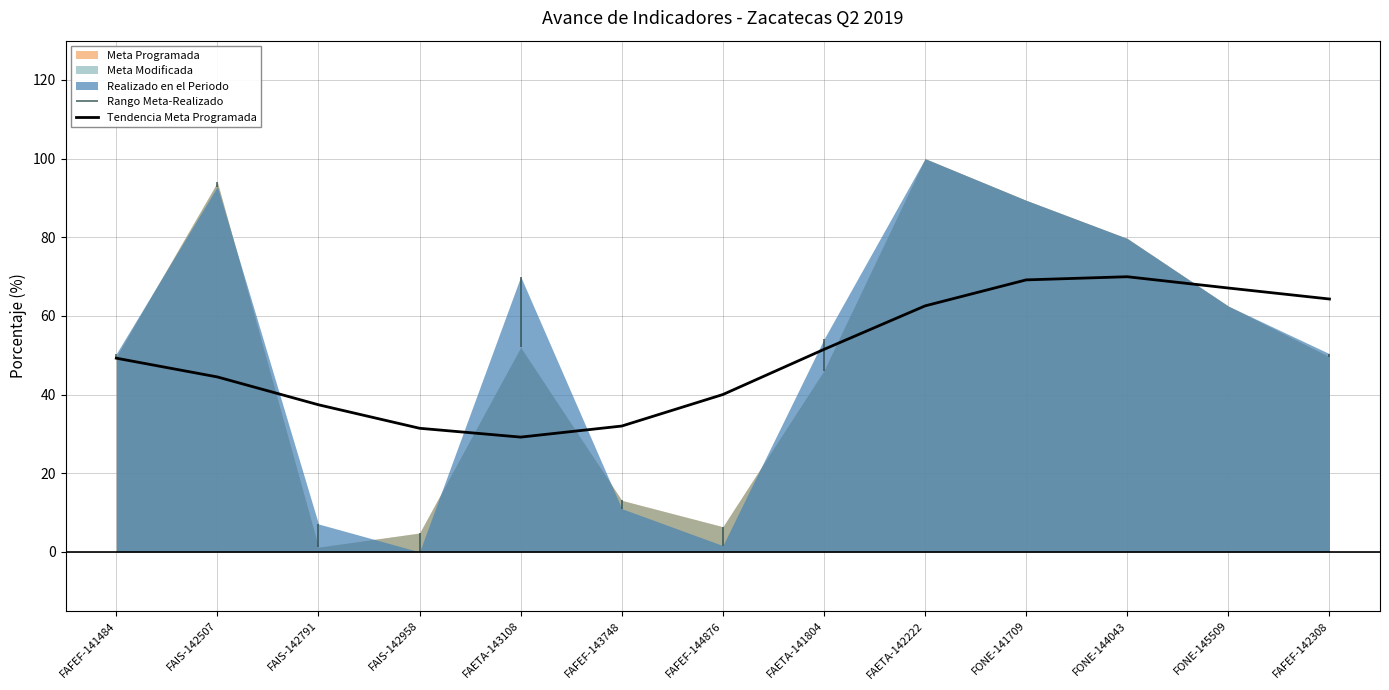

What is the value of the 1st point from the left?

49.3